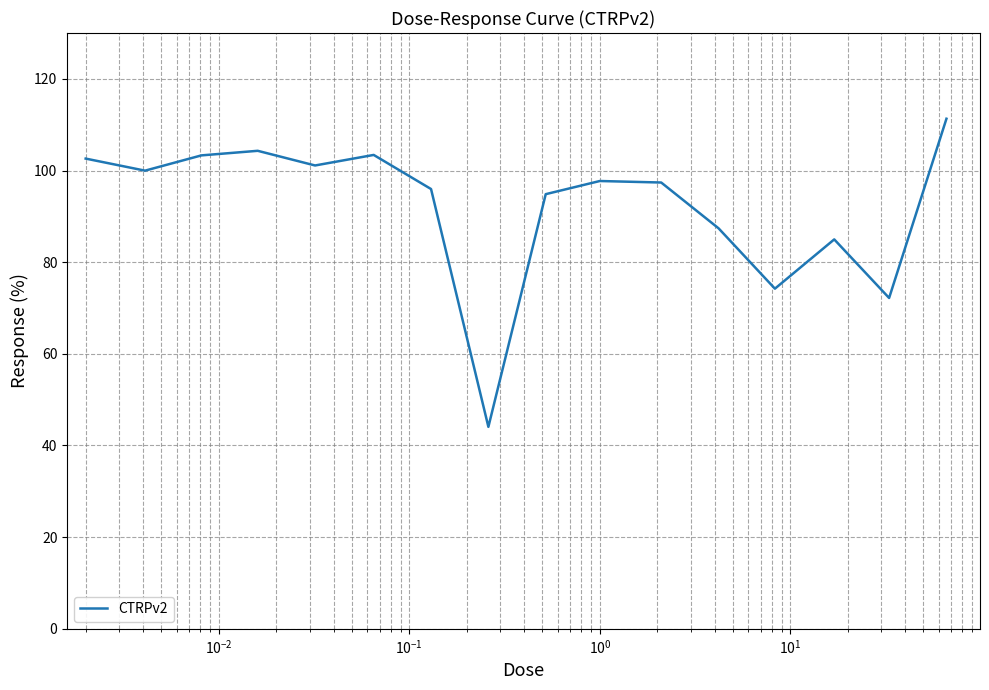

What is the minimum value shown in the chart?

44.1